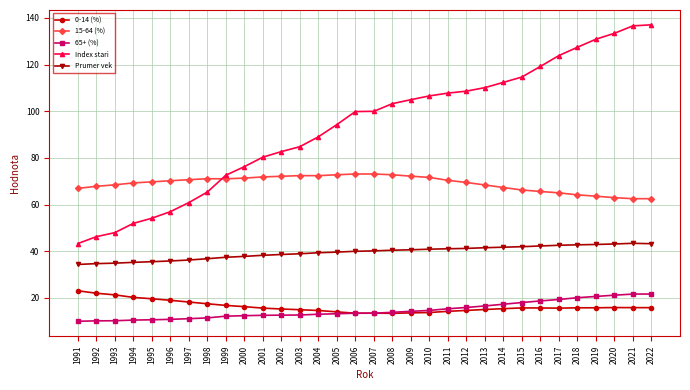

Which series has the largest total across all categories?

Index stari